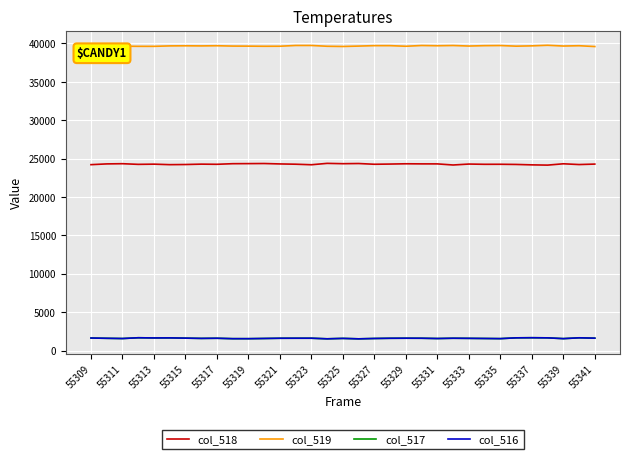

What is the sum of all col_517 values?

52631